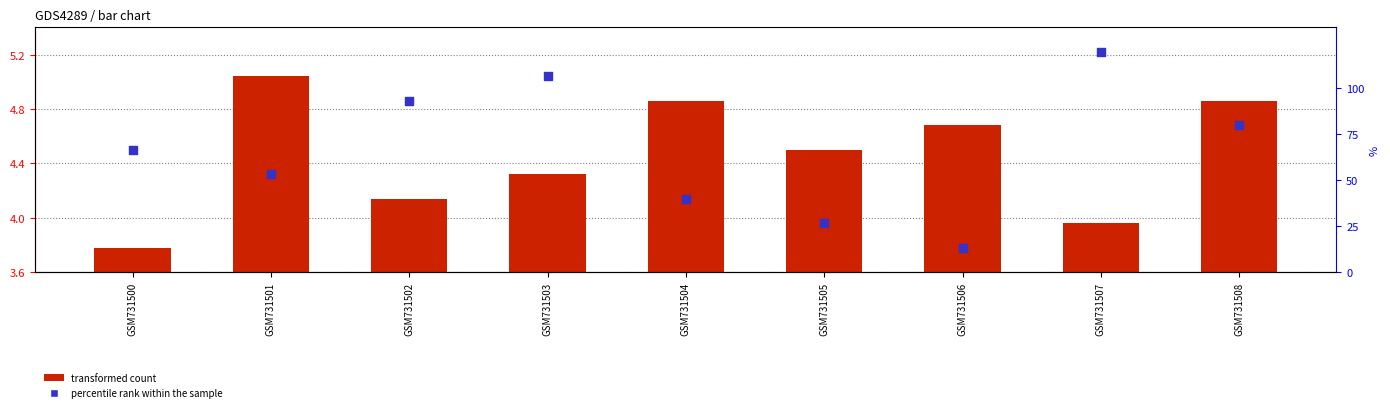

Is the value of col_3 at GSM731508 greater than the value of col_8 at GSM731501?

No